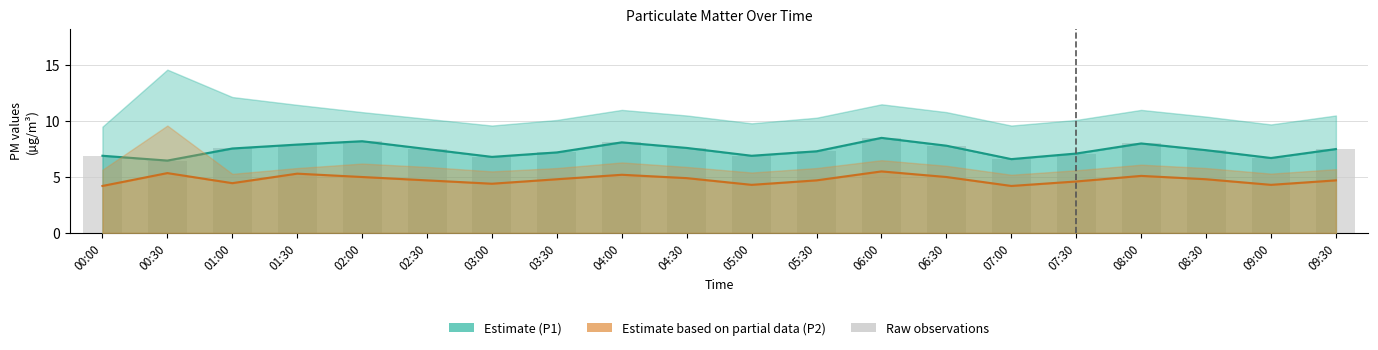

Reading left to right, list all the values displayed in this chart.

00:00=6.9	00:30=6.5	01:00=7.5	01:30=7.9	02:00=8.2	02:30=7.5	03:00=6.8	03:30=7.2	04:00=8.1	04:30=7.6	05:00=6.9	05:30=7.3	06:00=8.5	06:30=7.8	07:00=6.6	07:30=7.1	08:00=8.0	08:30=7.4	09:00=6.7	09:30=7.5